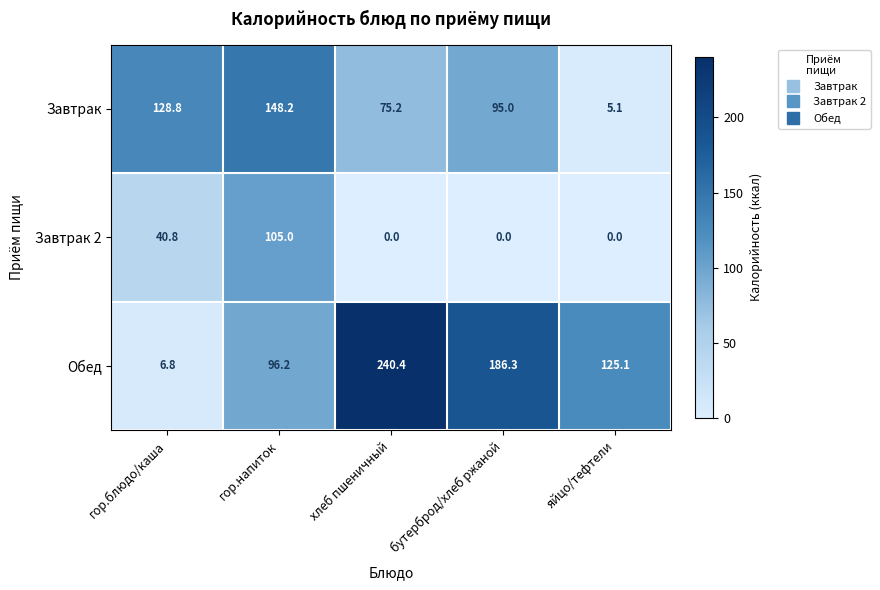

What is the sum of the Обед values at хлеб пшеничный and бутерброд/хлеб ржаной?

426.7